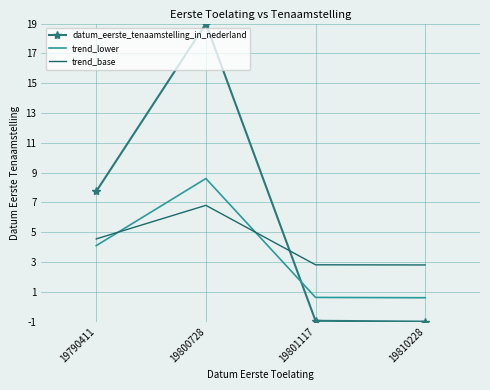

Which series has the widest spread of values?

datum_eerste_tenaamstelling_in_nederland